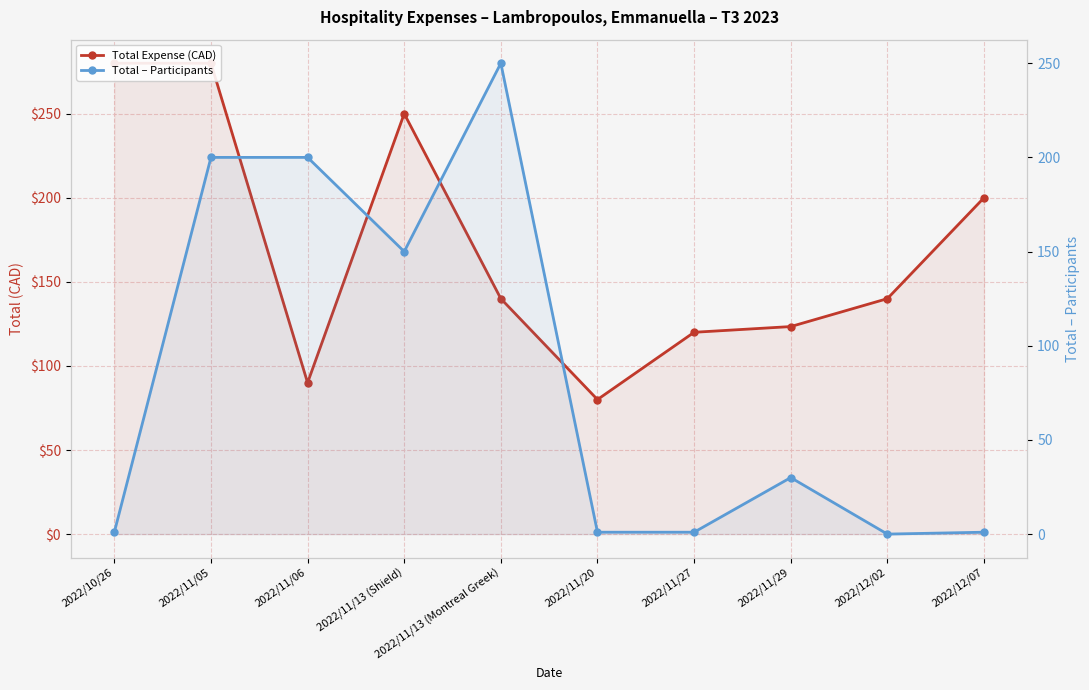

How many data points in Total Expense (CAD) are less than 140?

4